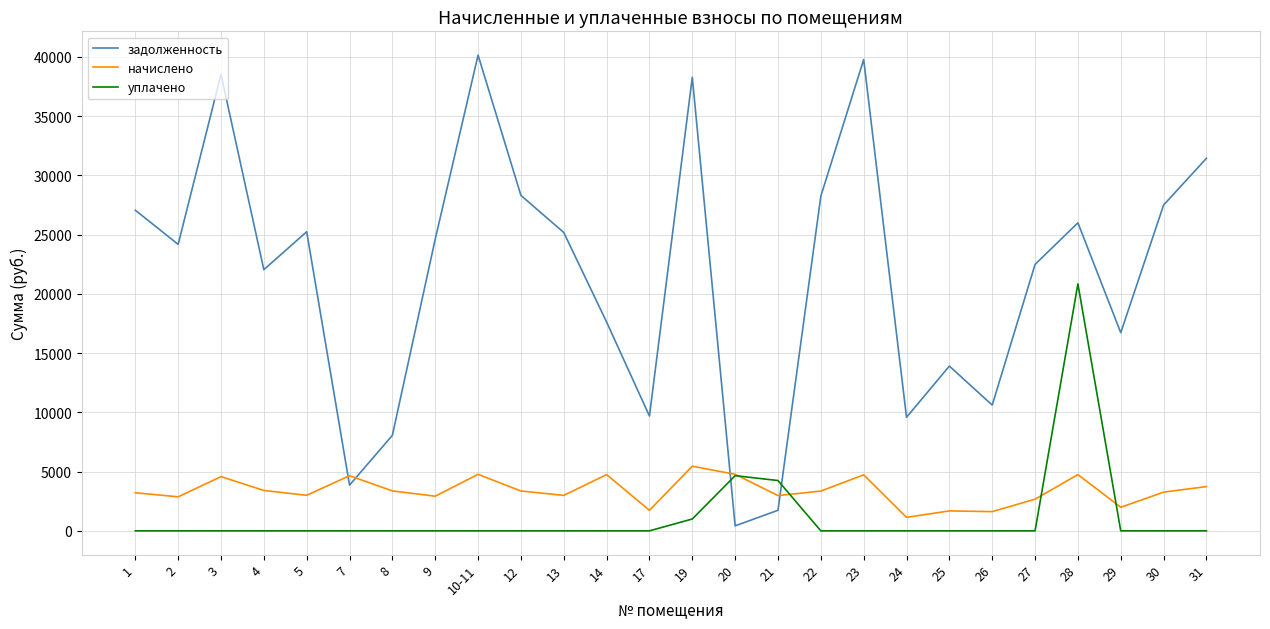

What is the difference between the начислено values at 2 and 27?

200.9